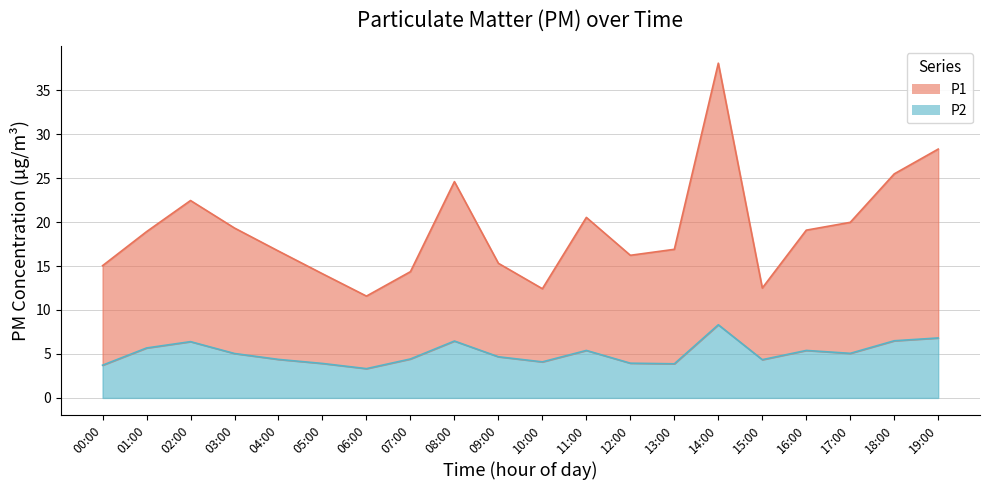

What is the average value of the P1 series?

19.1